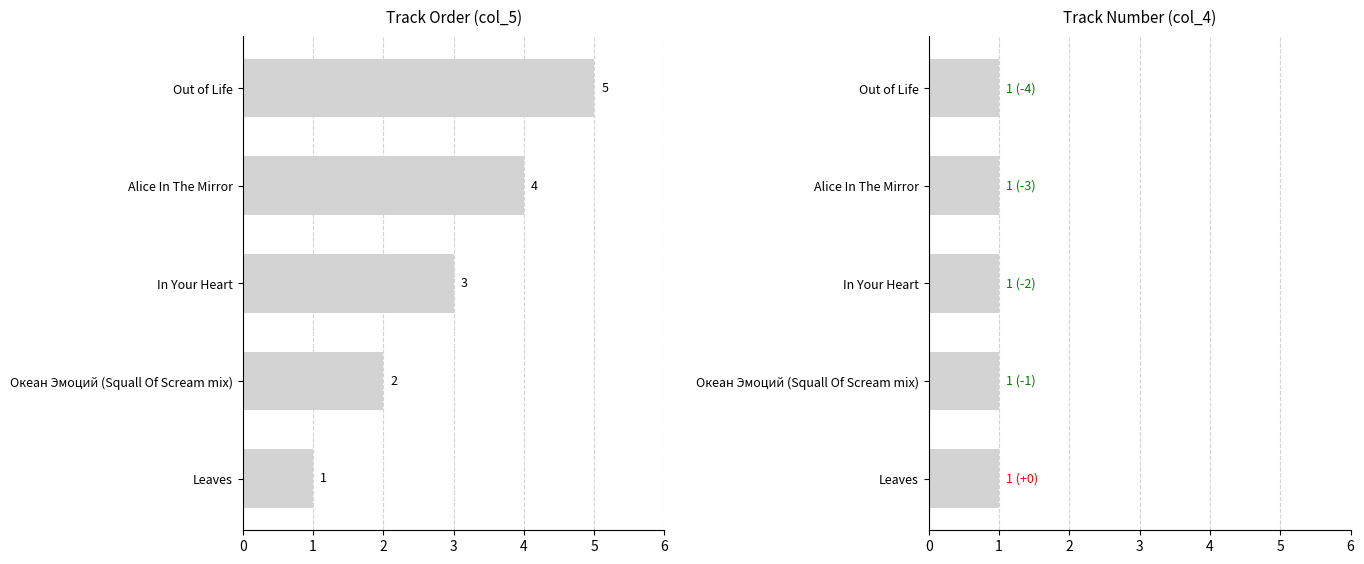

True or false: col_4 has a value of 1.0 at 2.

False